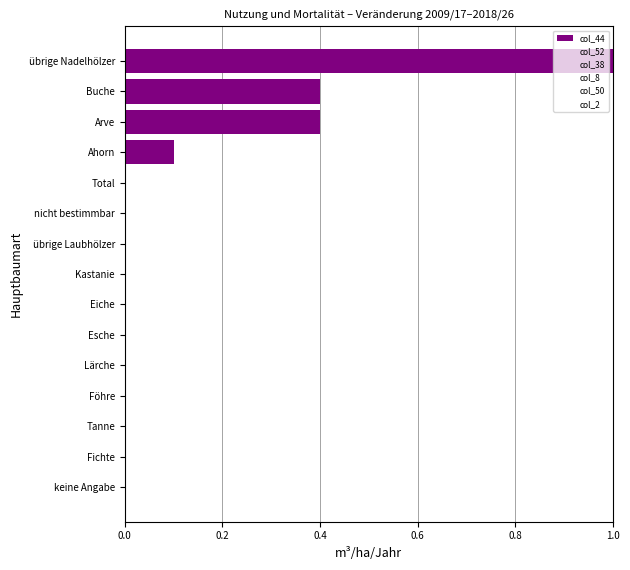

What is the average value of the col_2 series?

0.8